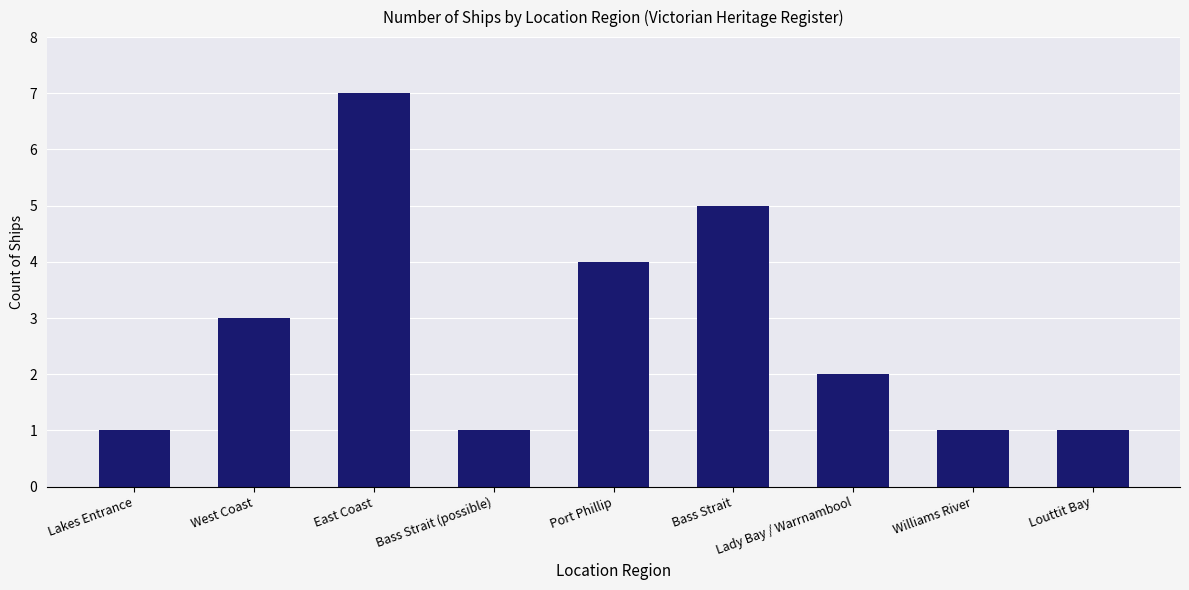

What is the label of the 5th bar from the right?

Port Phillip